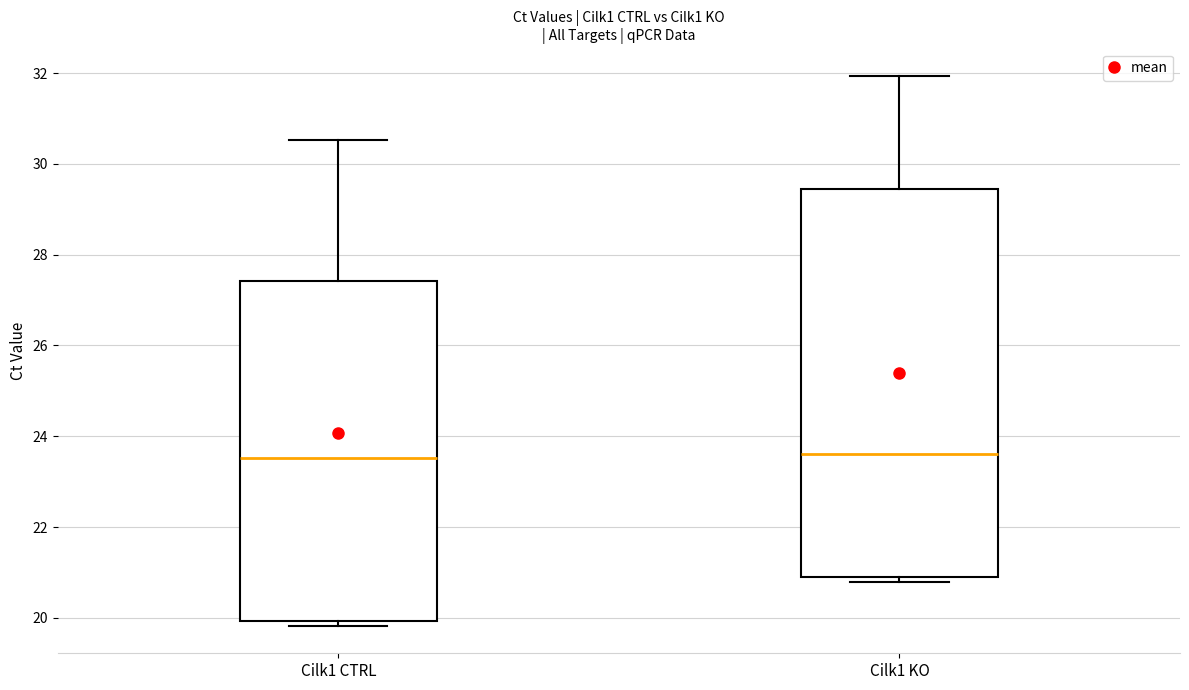

Where does the median line of the box for Cilk1 CTRL sit on the y-axis? The values are not printed on the chart, so give them approximately, as read against the axis.

23.6